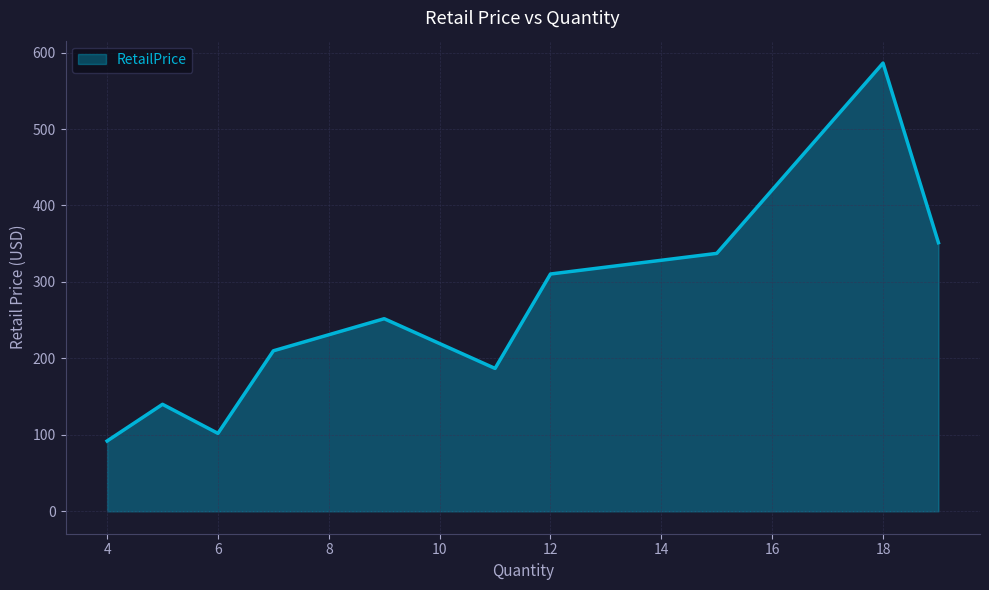

What is the smallest value displayed?

92.0